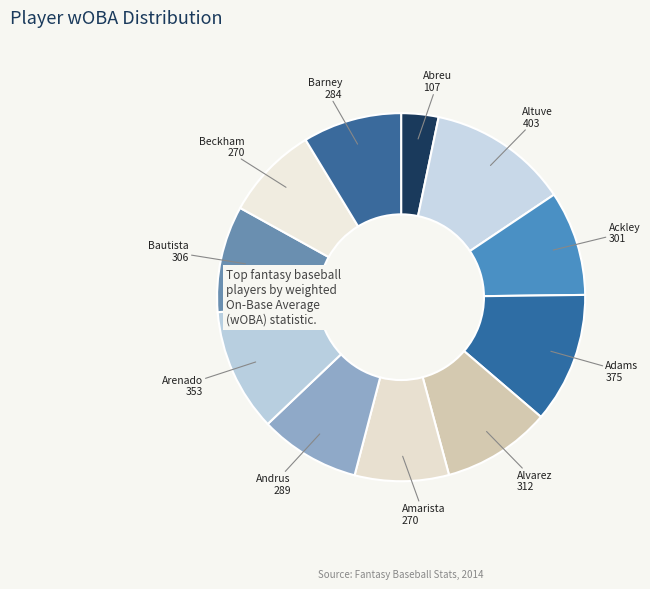

True or false: Abreu accounts for 14% of the total.

False